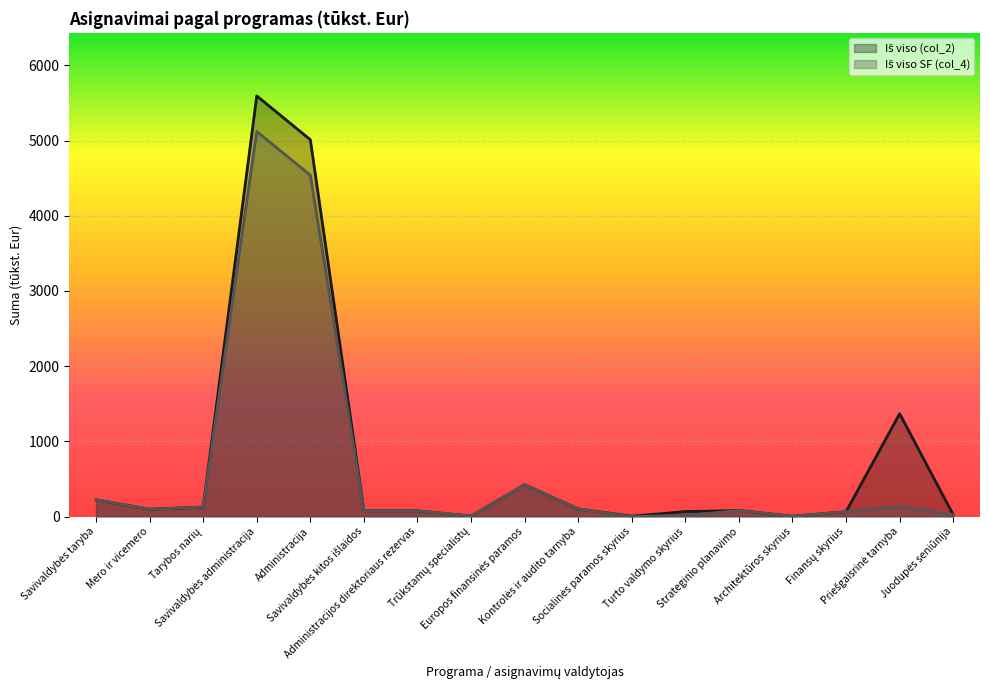

Which has a higher value, Savivaldybės administracija or Administracija?

Savivaldybės administracija